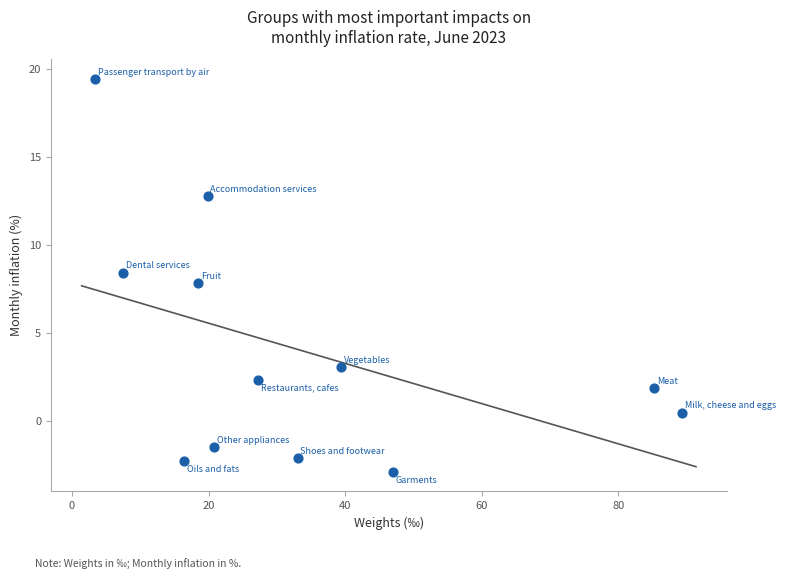

What is the average Y value?

4.0